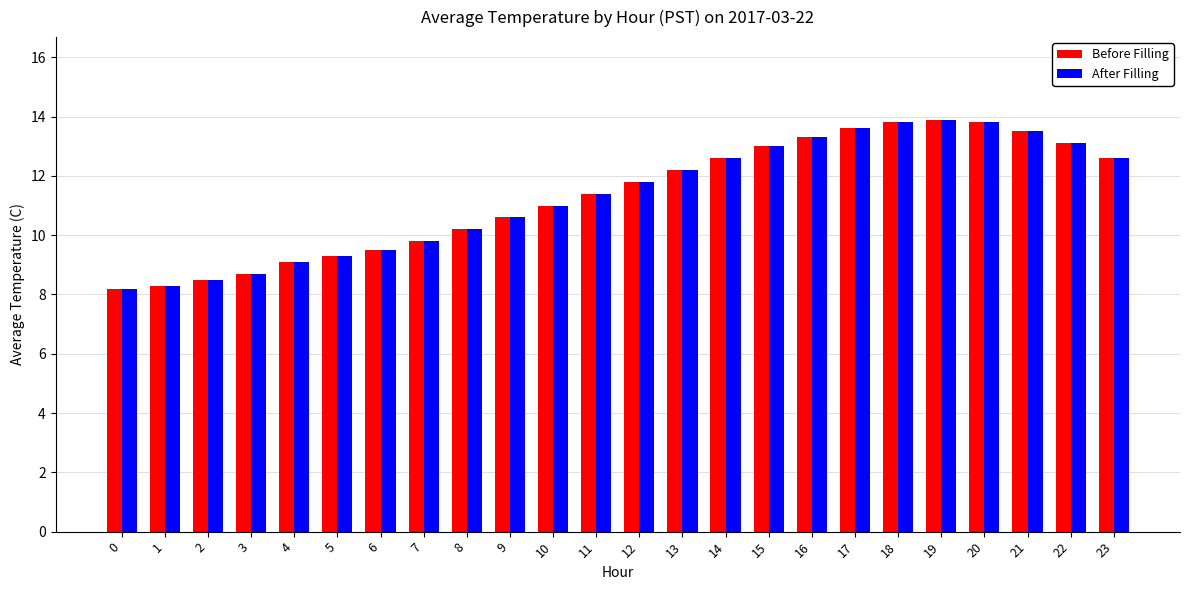

What is the highest value of the Before Filling series?

13.9